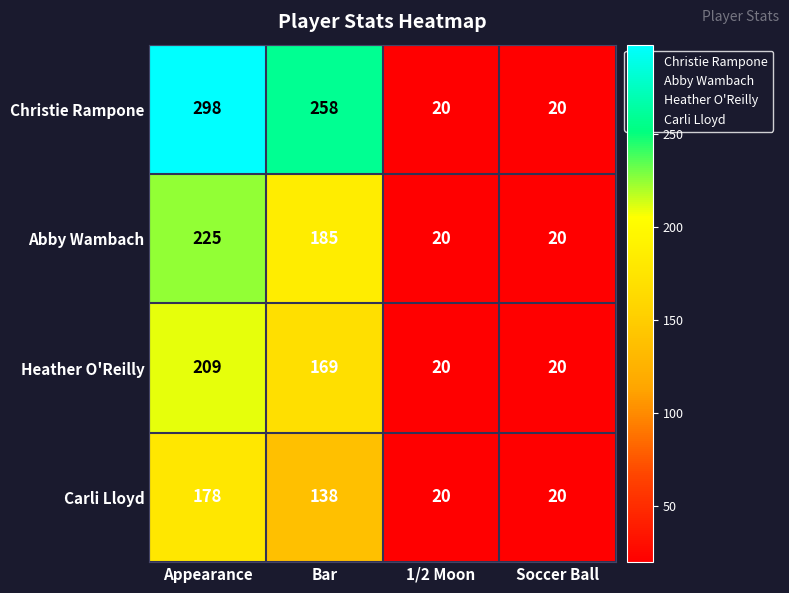

The value of Christie Rampone at Soccer Ball is 20. True or false?

True